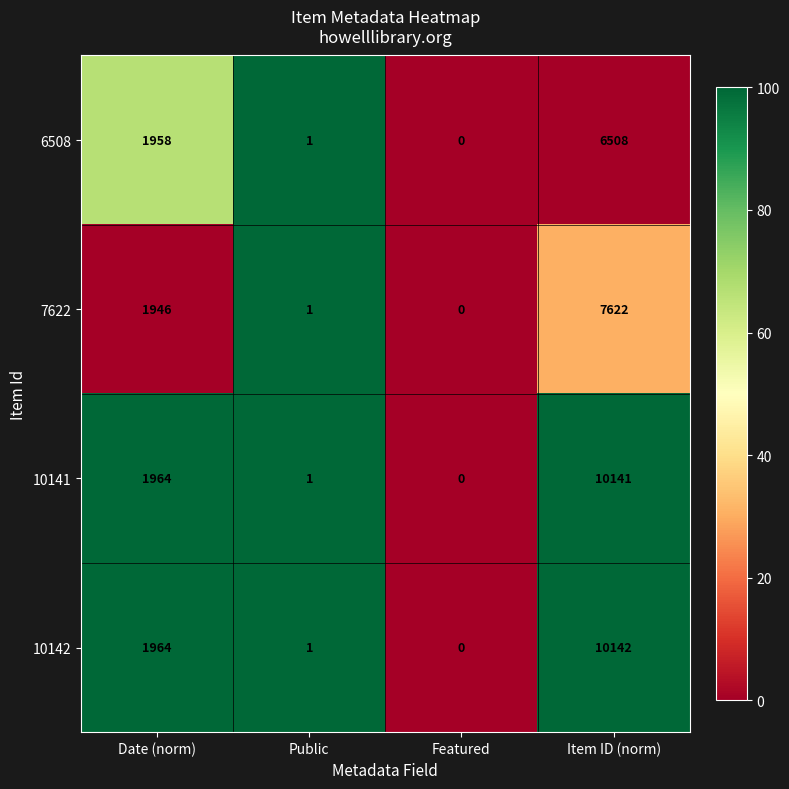

Rank the series by their maximum value, from lowest to highest.

6508, 7622, 10141, 10142